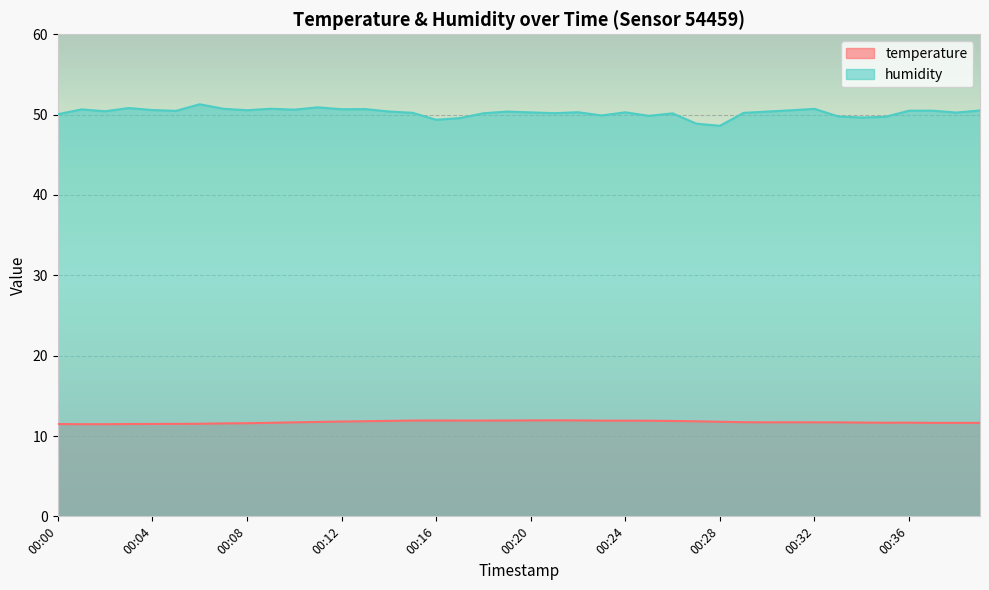

True or false: humidity and temperature cross at least once.

False